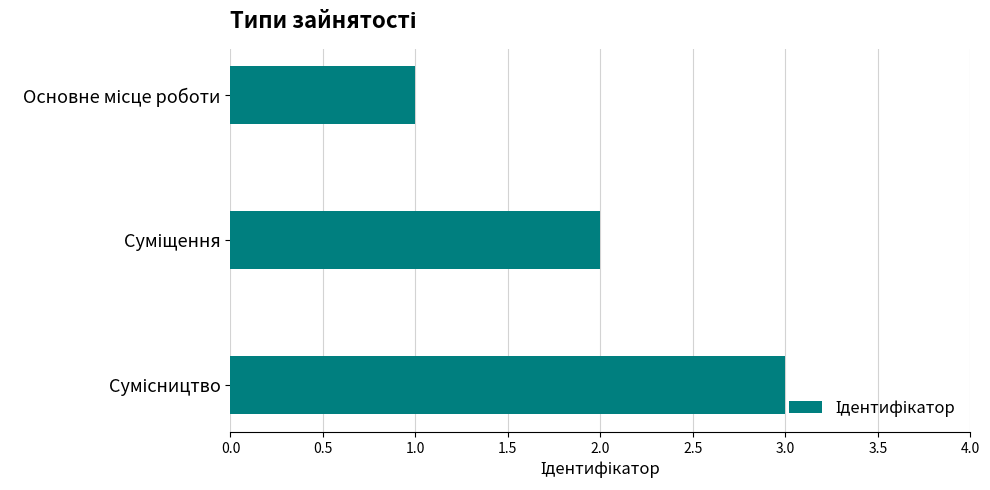

What is the sum of all values?

6